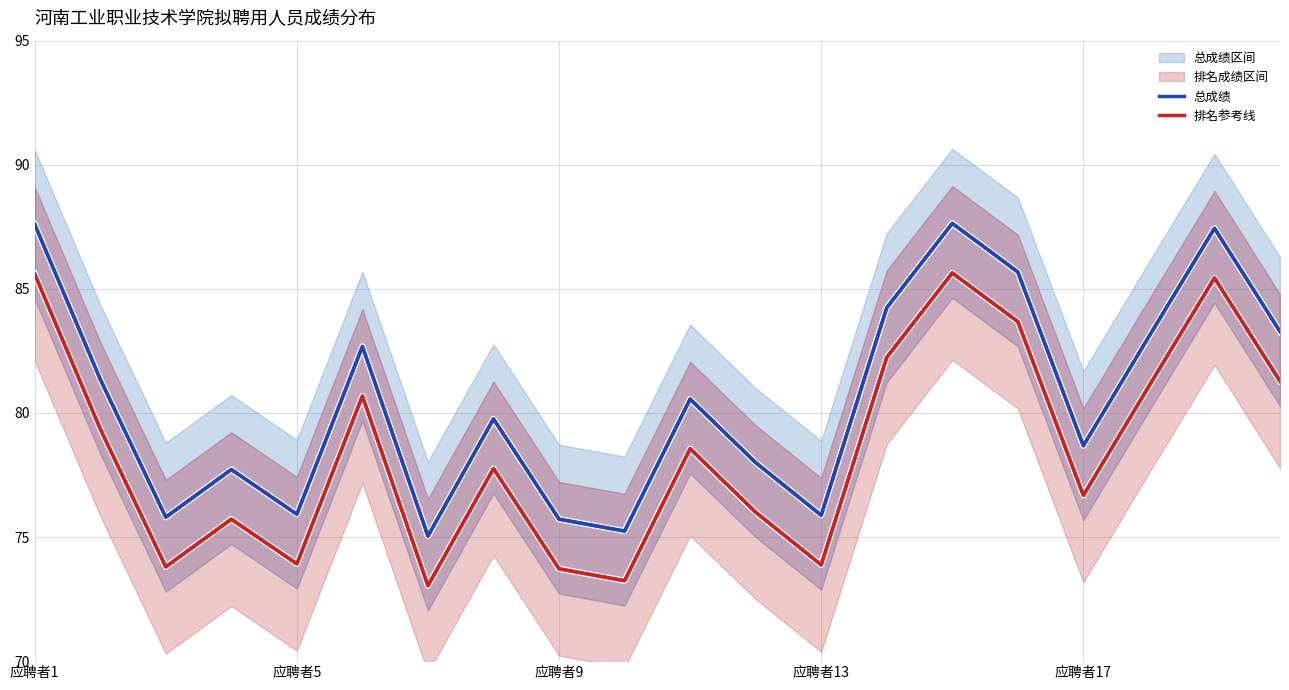

At 10, list the series in order from smallest to largest.

排名参考线, 总成绩